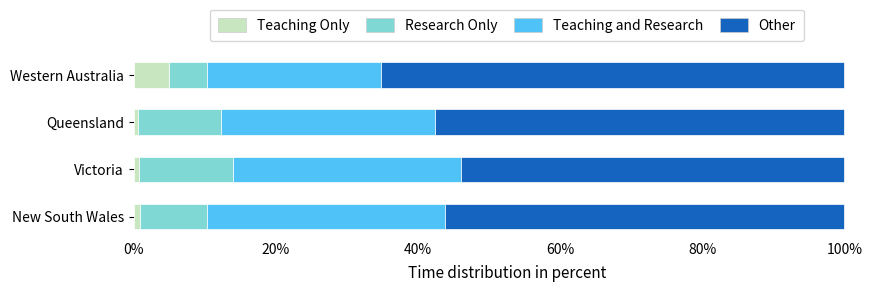

What is the sum of all Teaching Only values?

7.2